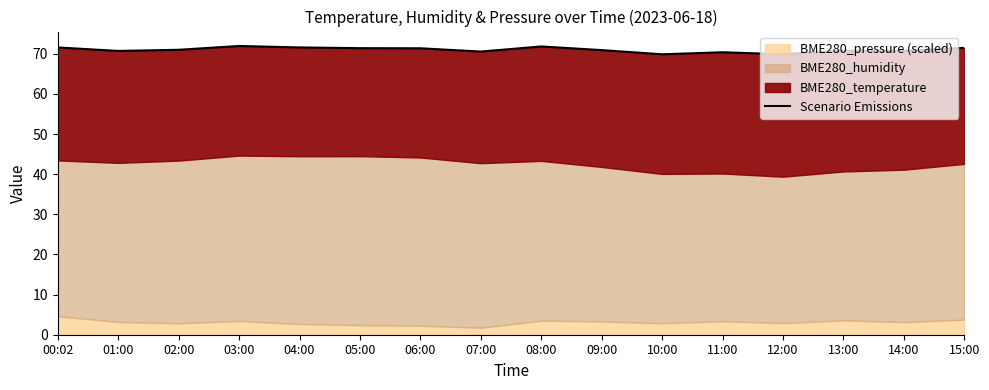

Rank the categories by value from lowest to highest.

10:00, 12:00, 11:00, 07:00, 01:00, 14:00, 13:00, 09:00, 02:00, 06:00, 05:00, 15:00, 04:00, 00:02, 08:00, 03:00